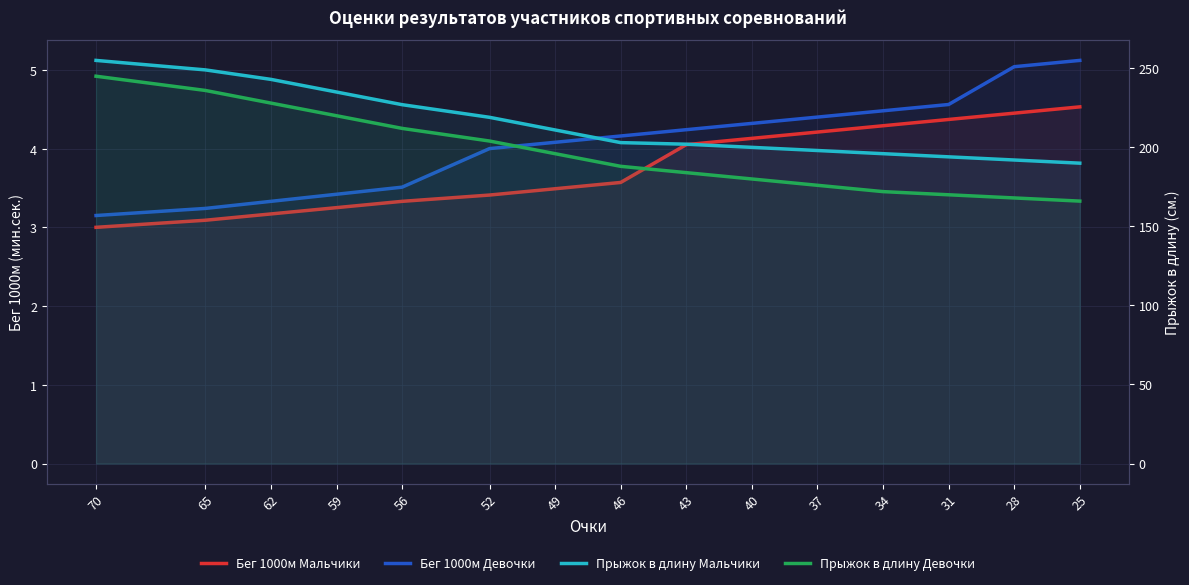

What is the average value of the Бег 1000м Девочки series?

4.1